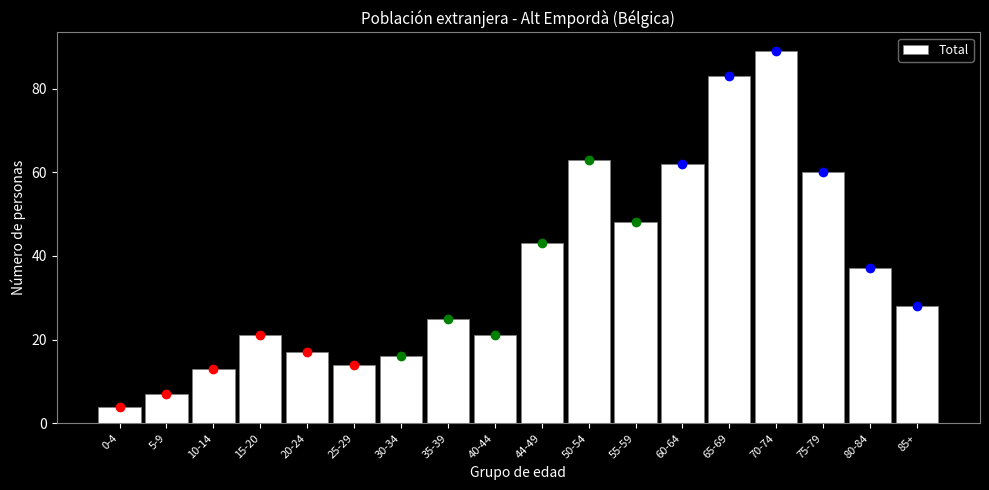

Reading left to right, extract all data points from this chart.

4	7	13	21	17	14	16	25	21	43	63	48	62	83	89	60	37	28